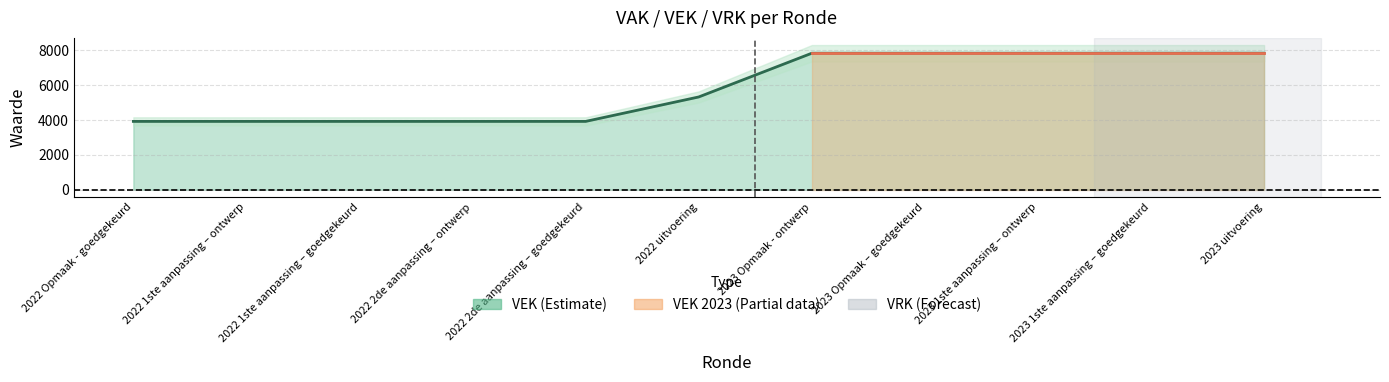

What is the difference between the second highest and second lowest values?

3913